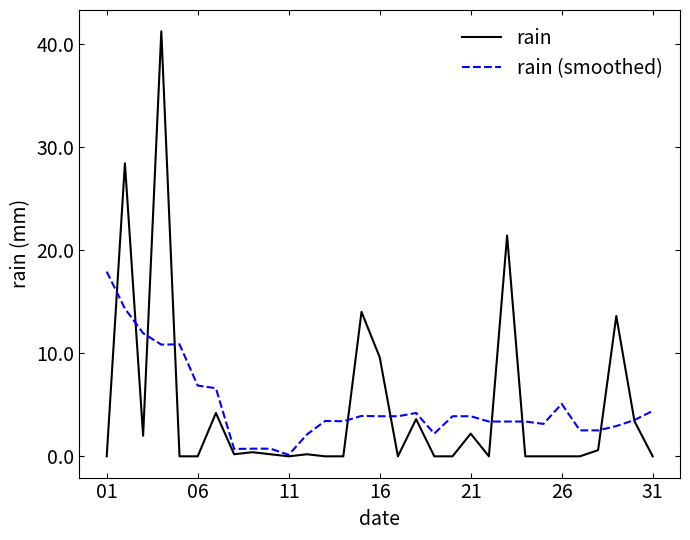

Which series has the largest range (max minus min)?

rain